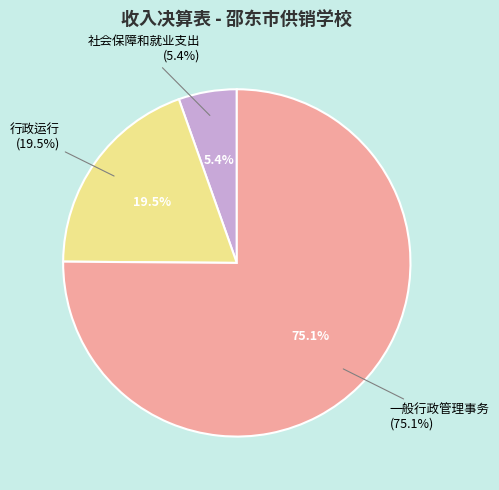

The 一般行政管理事务 slice represents 85% of the pie. True or false?

False